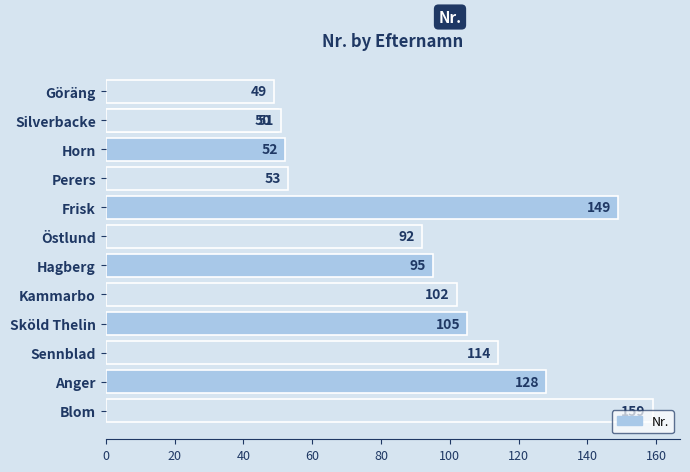

Reading left to right, what are all the values shown in this chart?

49	50	51	52	53	149	92	95	102	105	114	128	159